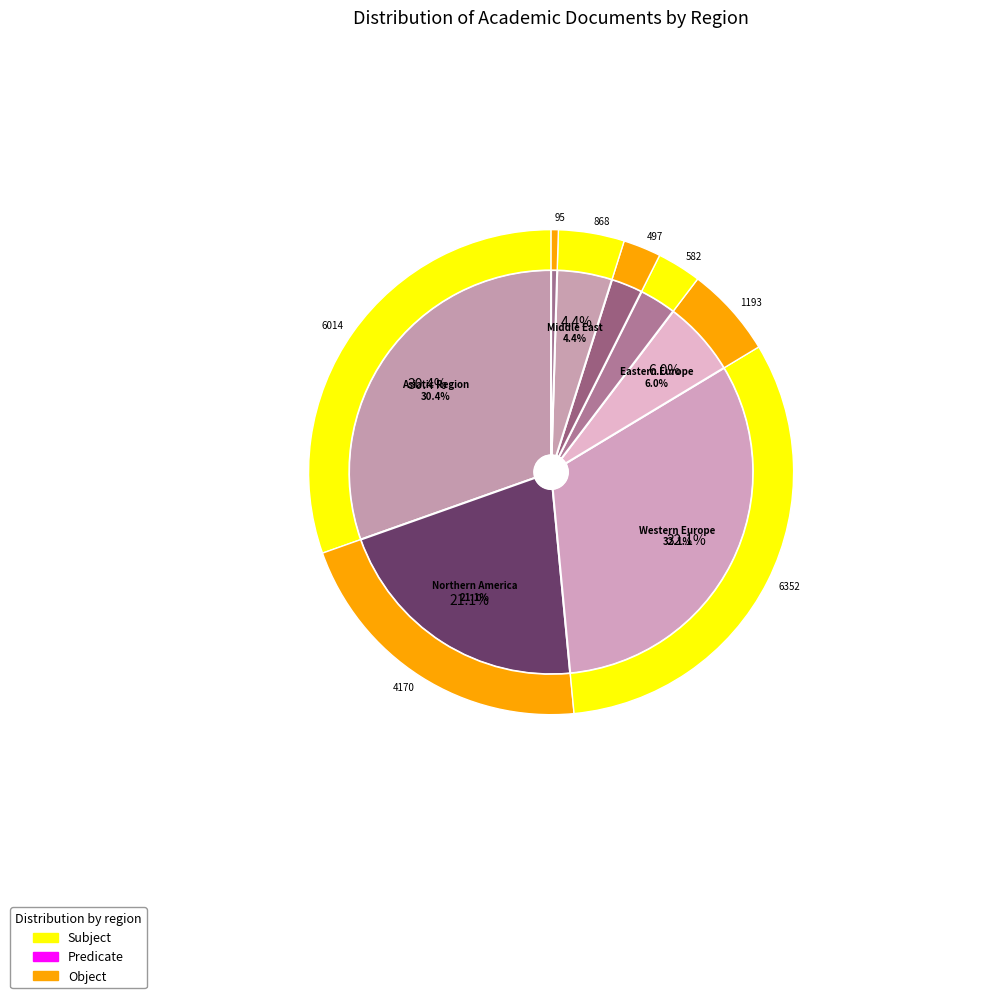

Is there any slice that represents more than half of the pie?

No